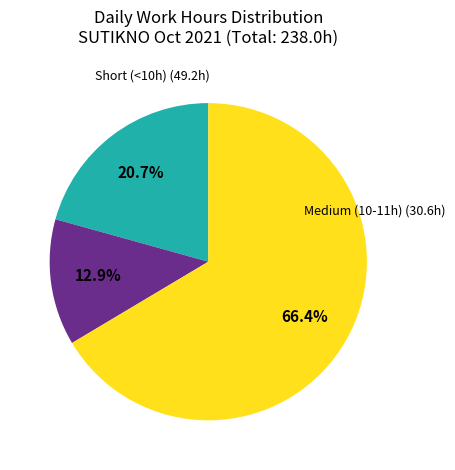

Does any single category account for the majority?

Yes